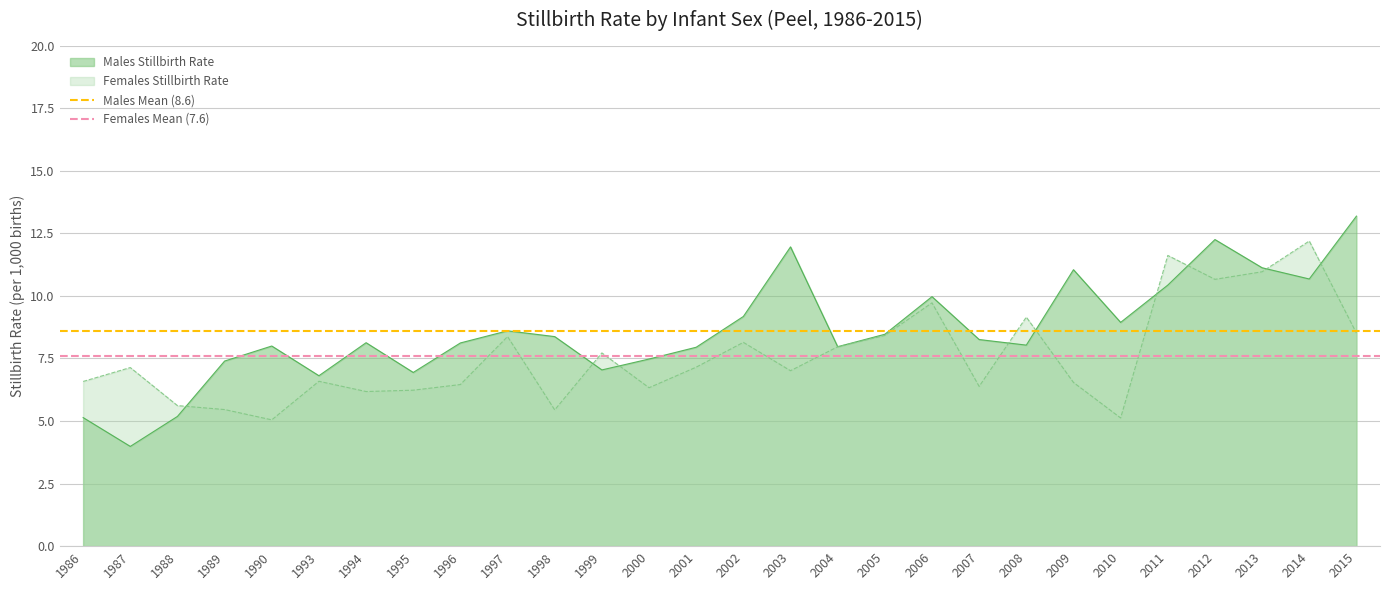

Is it true that Males Stillbirth Rate equals 8.3 at 2007?

True